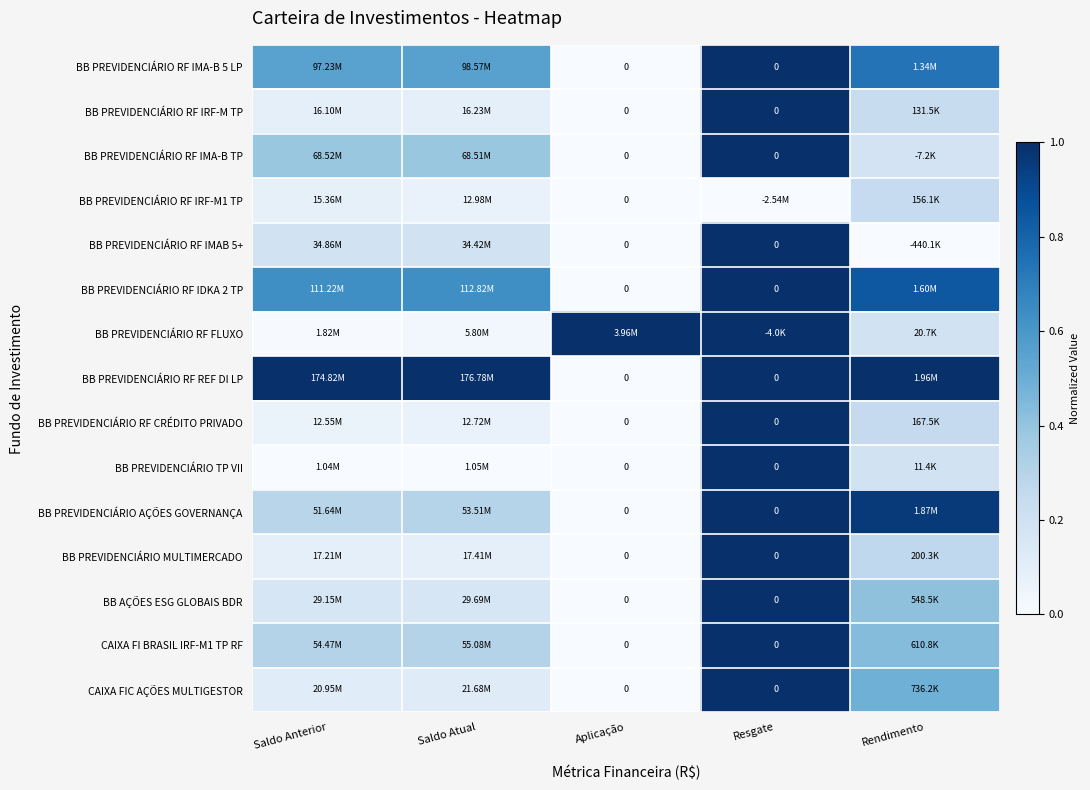

What is the difference between the maximum and minimum values in the BB PREVIDENCIÁRIO TP VII series?

1.0